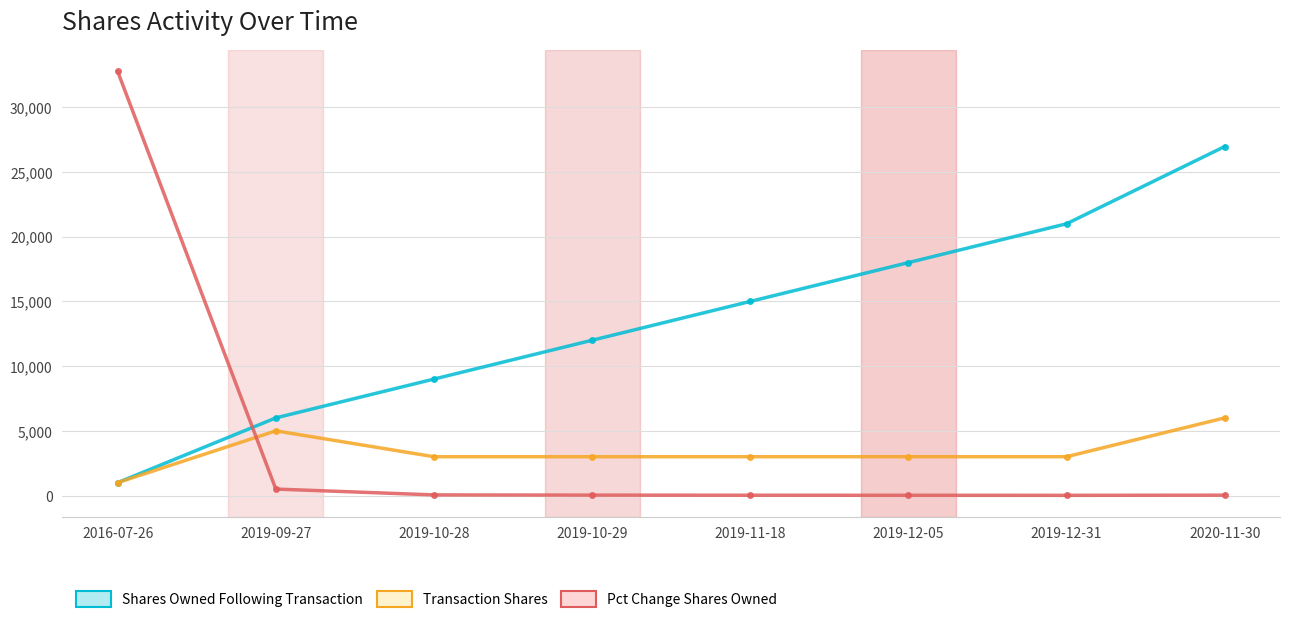

How many data points does each series have?

8